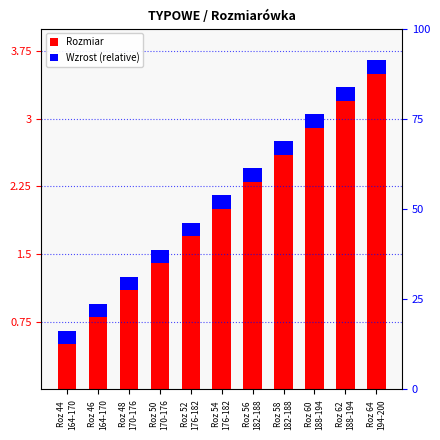

What position from the right is Roz 44
164-170?

11